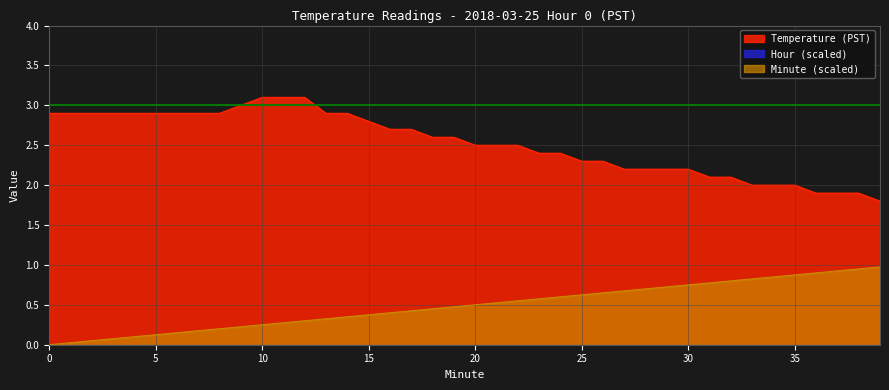

Rank the categories by Minute value from lowest to highest.

0, 1, 2, 3, 4, 5, 6, 7, 8, 9, 10, 11, 12, 13, 14, 15, 16, 17, 18, 19, 20, 21, 22, 23, 24, 25, 26, 27, 28, 29, 30, 31, 32, 33, 34, 35, 36, 37, 38, 39